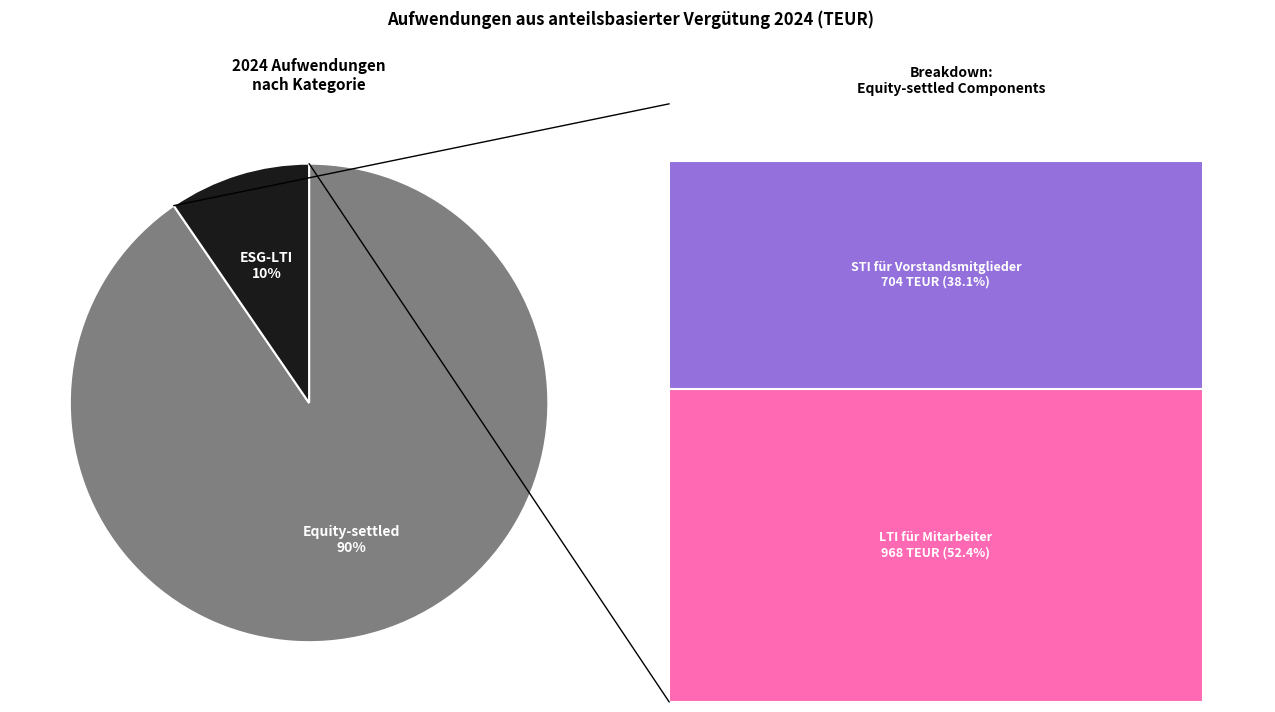

Is there a majority slice in this chart?

Yes